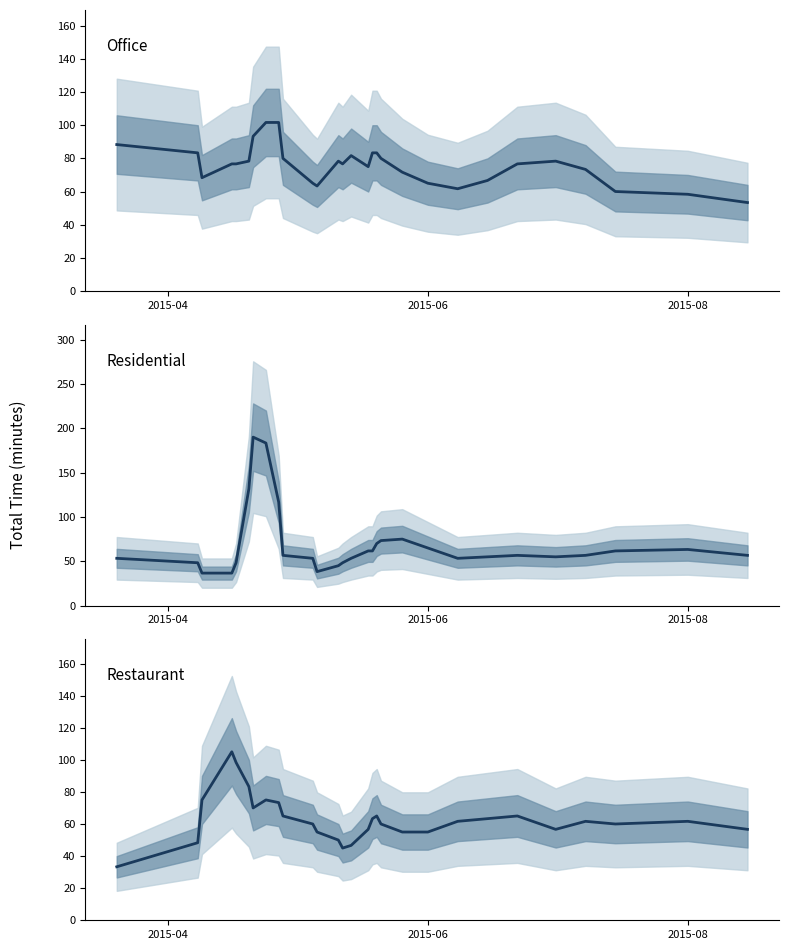

Which series has the largest total across all categories?

Office